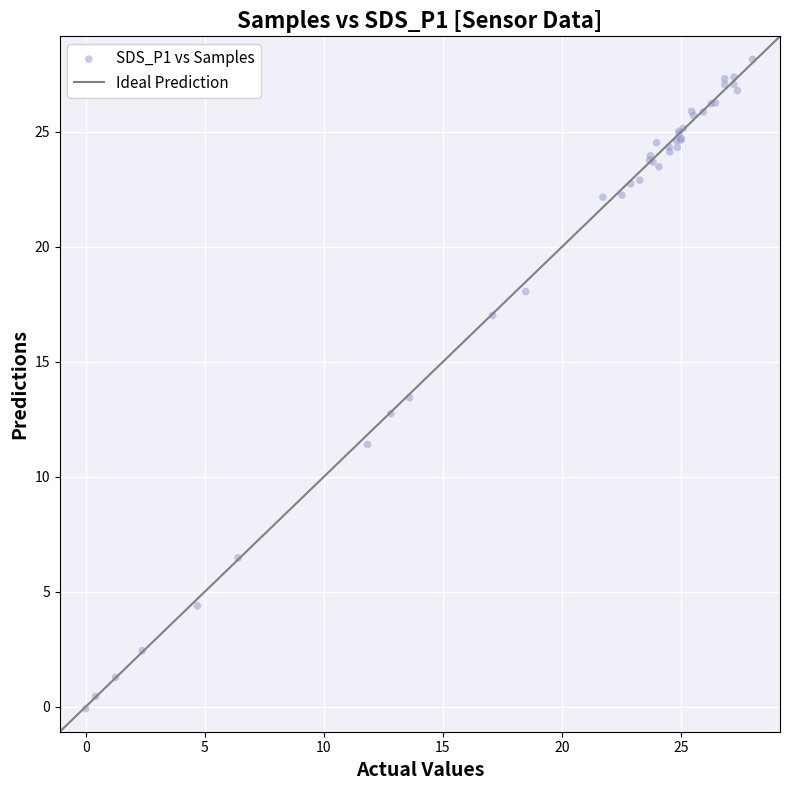

What Y value in the scatter plot is closest to 14?

13.4